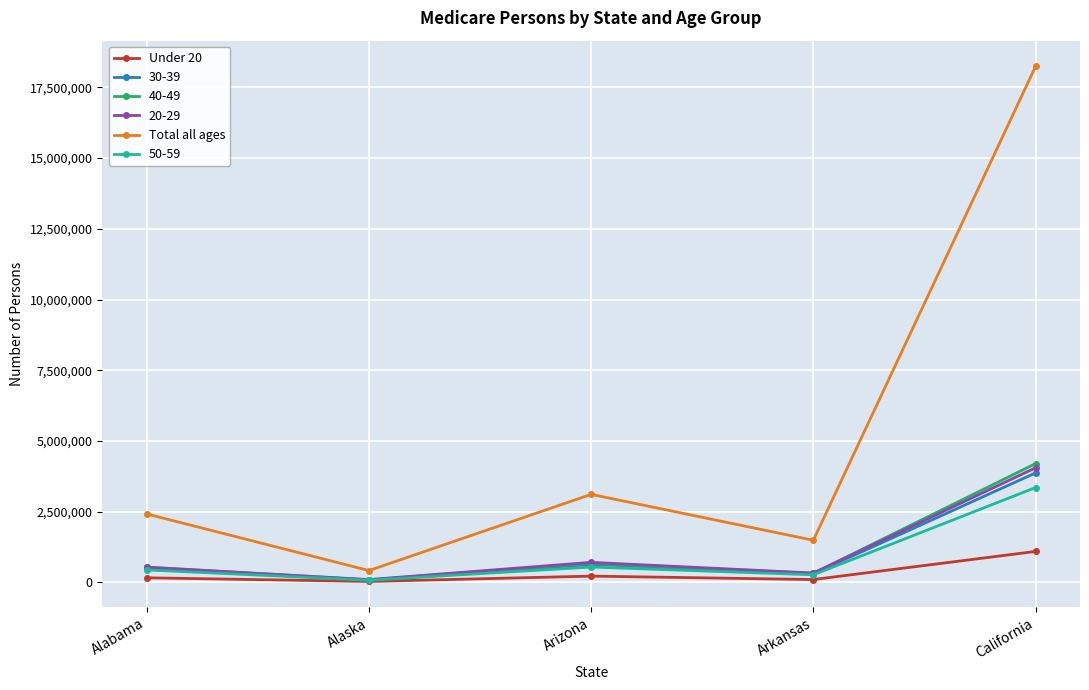

Which series has the largest total across all categories?

Total all ages